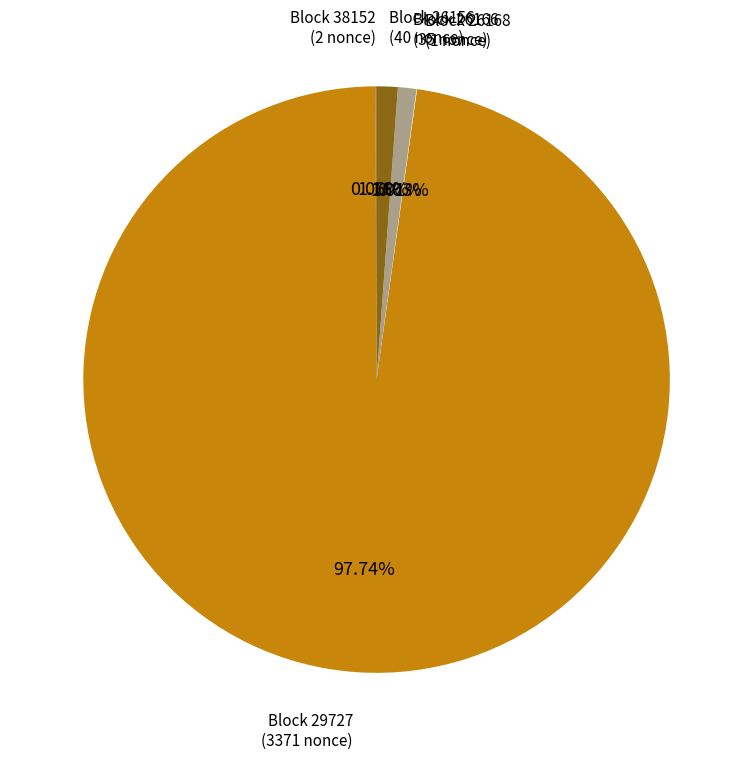

Does any single category account for the majority?

Yes